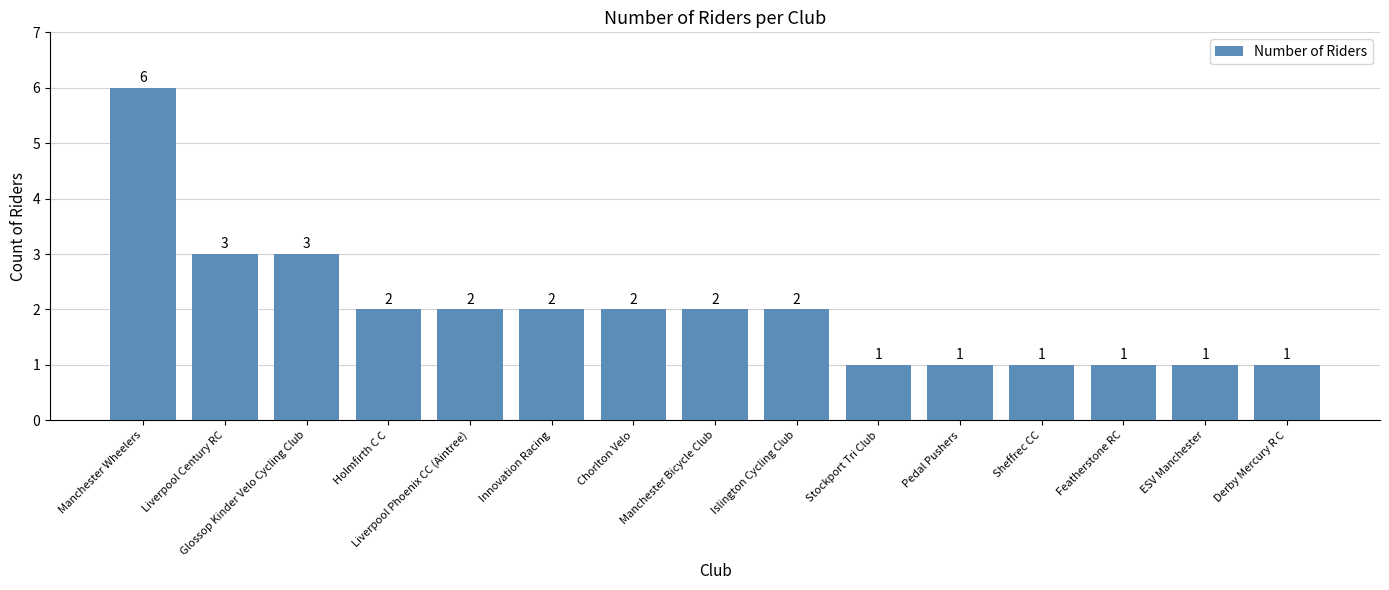

Reading left to right, extract all data points from this chart.

Manchester Wheelers=6	Liverpool Century RC=3	Glossop Kinder Velo Cycling Club=3	Holmfirth C C=2	Liverpool Phoenix CC (Aintree)=2	Innovation Racing=2	Chorlton Velo=2	Manchester Bicycle Club=2	Islington Cycling Club=2	Stockport Tri Club=1	Pedal Pushers=1	Sheffrec CC=1	Featherstone RC=1	ESV Manchester=1	Derby Mercury R C=1